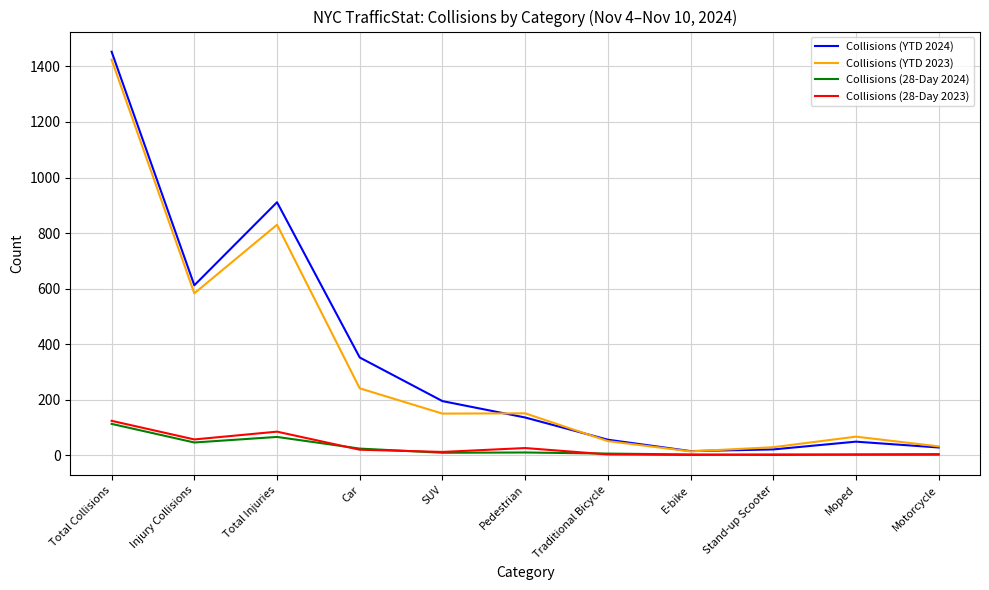

Where do Collisions (YTD 2023) and Collisions (YTD 2024) first cross each other?

SUV and Pedestrian